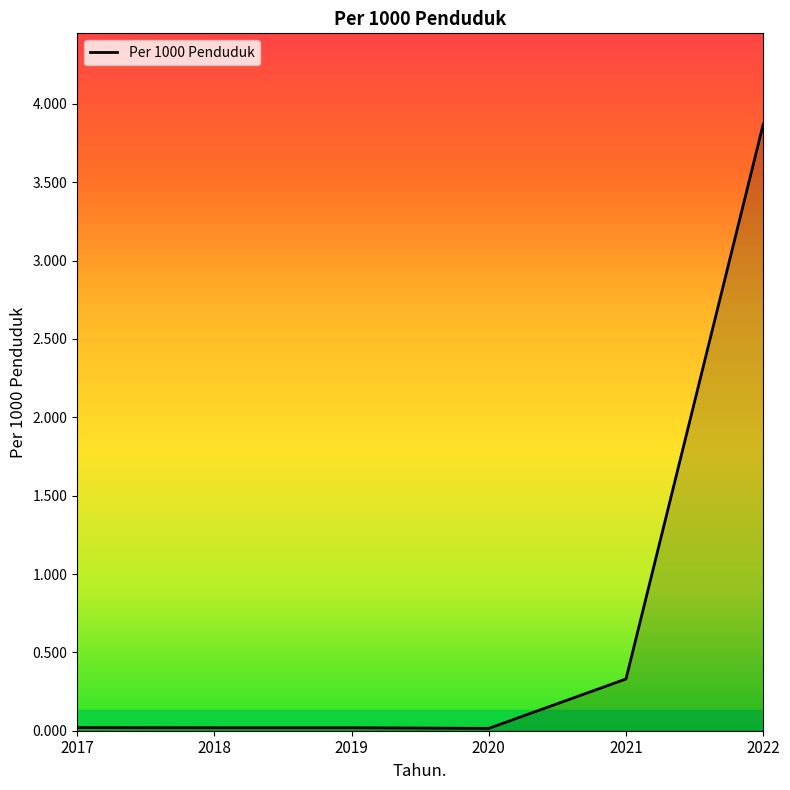

What is the greatest value displayed?

3.9